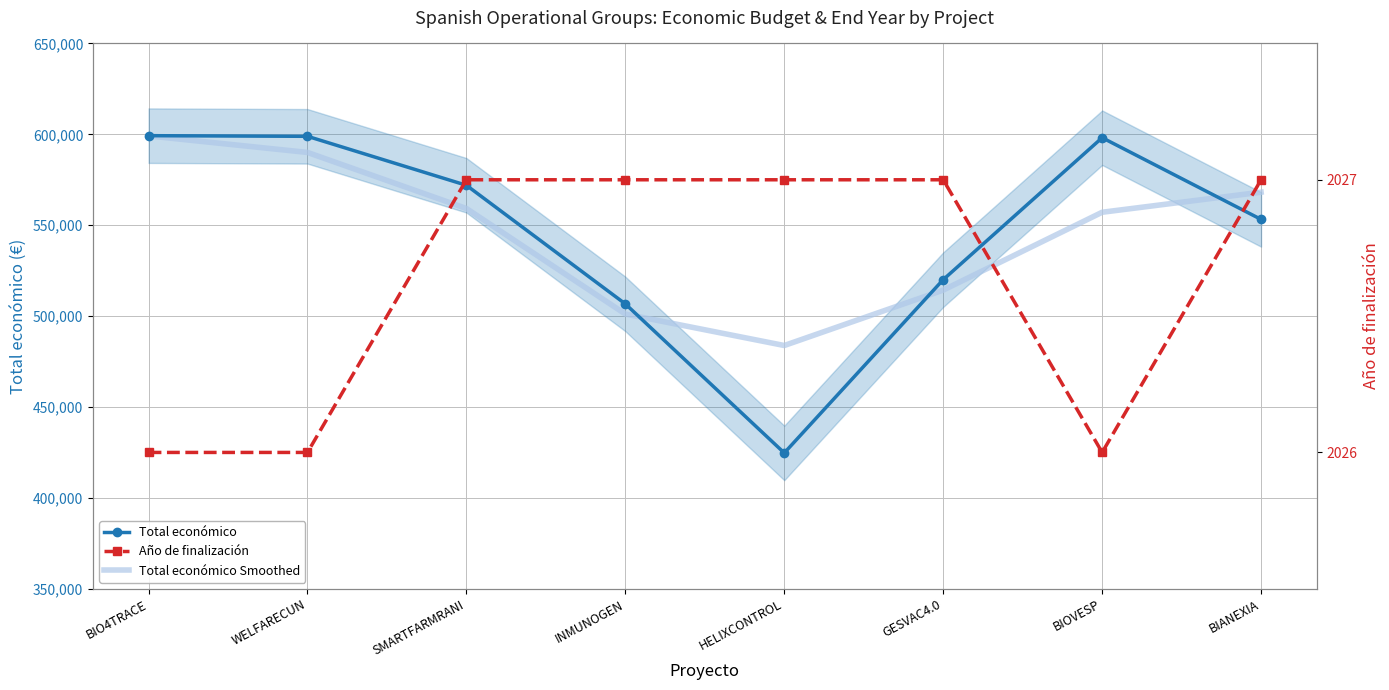

Between BIANEXIA and GESVAC4.0, which is larger?

BIANEXIA